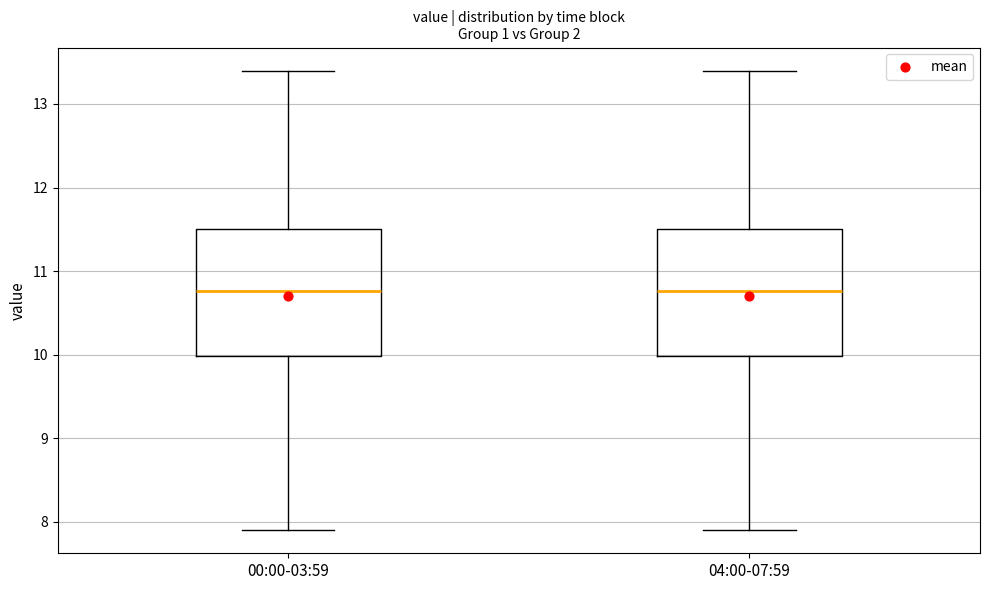

Where is the lower edge of the box for 00:00-03:59 on the y-axis? The values are not printed on the chart, so give them approximately, as read against the axis.

10.0